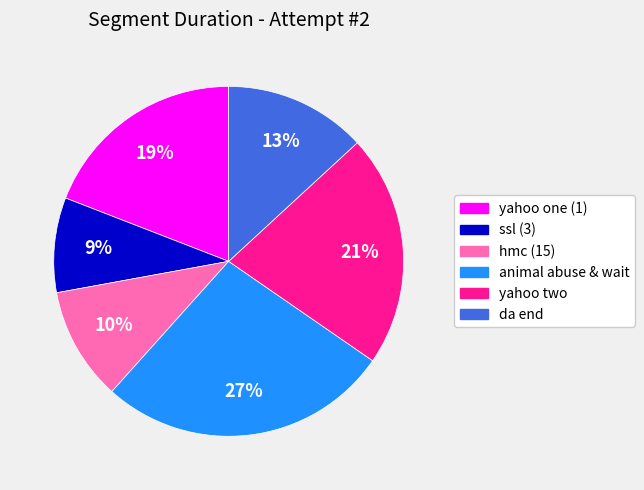

What is the smallest slice in the pie chart?

ssl (3)